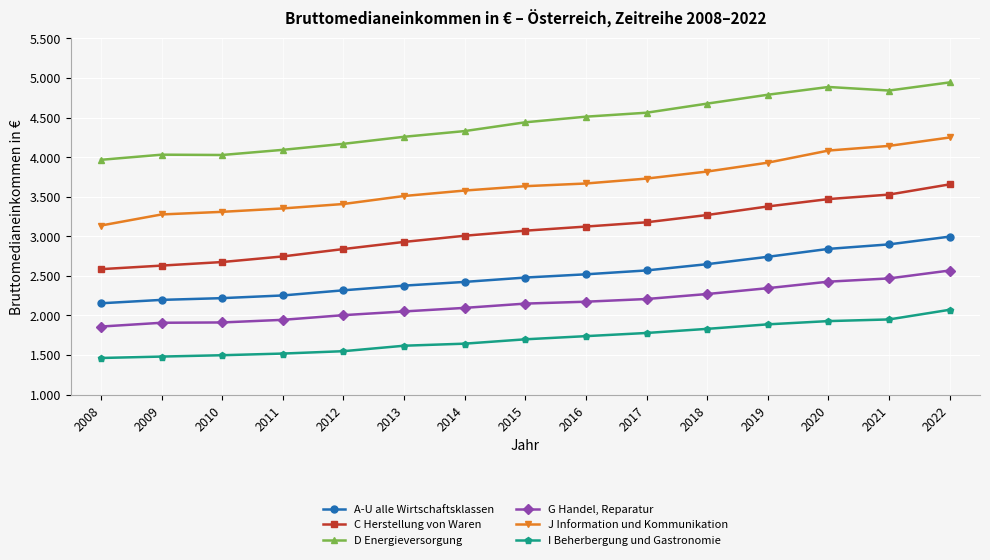

Reading right to left, extract all data points from this chart.

A-U alle Wirtschaftsklassen: 2022=2996	2021=2898	2020=2841	2019=2741	2018=2648	2017=2569	2016=2520	2015=2479	2014=2424	2013=2377	2012=2318	2011=2253	2010=2219	2009=2197	2008=2154
C Herstellung von Waren: 2022=3656	2021=3527	2020=3470	2019=3377	2018=3269	2017=3177	2016=3123	2015=3071	2014=3007	2013=2929	2012=2839	2011=2746	2010=2675	2009=2630	2008=2585
D Energieversorgung: 2022=4944	2021=4841	2020=4886	2019=4788	2018=4676	2017=4561	2016=4511	2015=4440	2014=4329	2013=4257	2012=4168	2011=4092	2010=4027	2009=4031	2008=3966
G Handel, Reparatur: 2022=2568	2021=2468	2020=2427	2019=2345	2018=2271	2017=2208	2016=2174	2015=2150	2014=2096	2013=2051	2012=2004	2011=1945	2010=1912	2009=1908	2008=1860
J Information und Kommunikation: 2022=4248	2021=4142	2020=4083	2019=3930	2018=3818	2017=3729	2016=3667	2015=3633	2014=3578	2013=3509	2012=3408	2011=3352	2010=3309	2009=3276	2008=3136
I Beherbergung und Gastronomie: 2022=2072	2021=1950	2020=1929	2019=1888	2018=1831	2017=1779	2016=1739	2015=1699	2014=1644	2013=1618	2012=1549	2011=1519	2010=1498	2009=1481	2008=1463